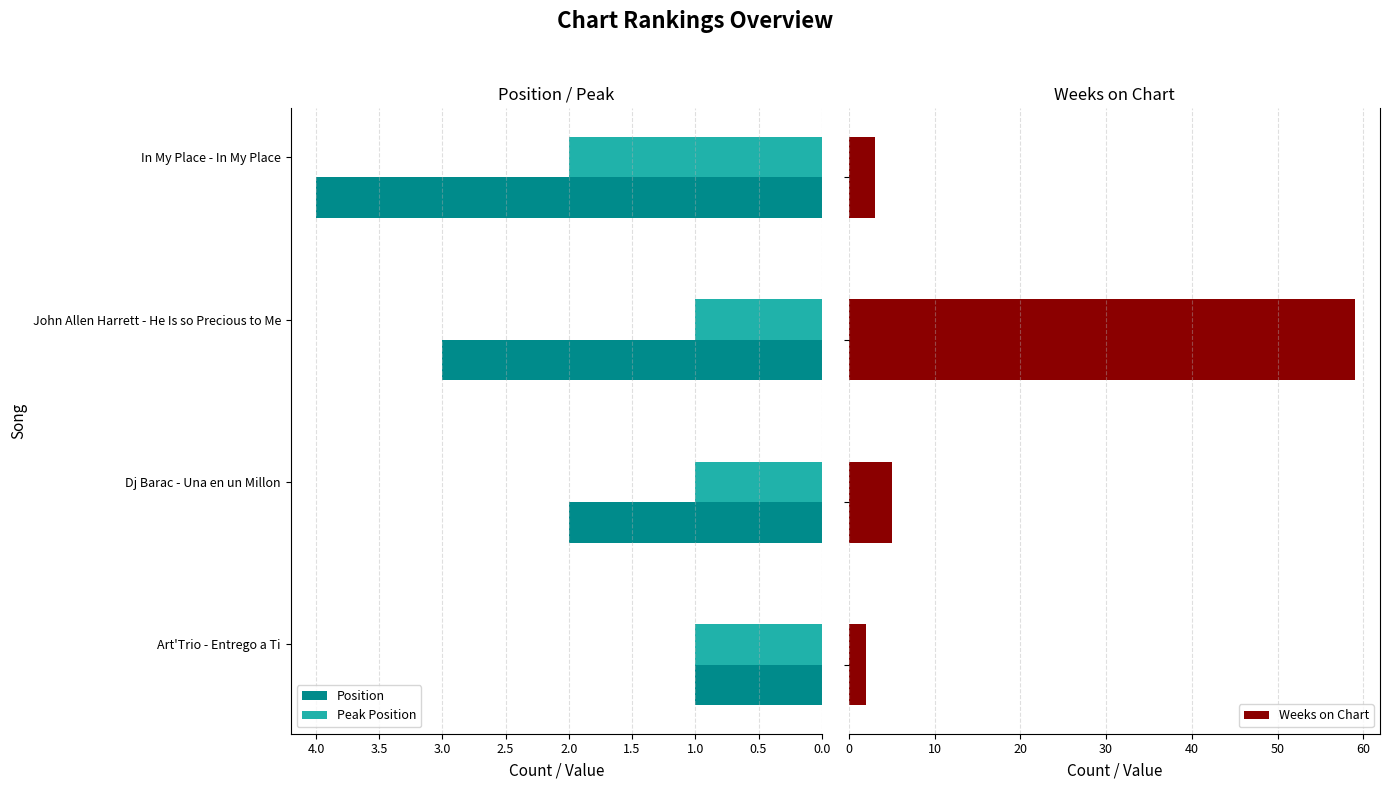

At how many categories does at least one series exceed 24?

1